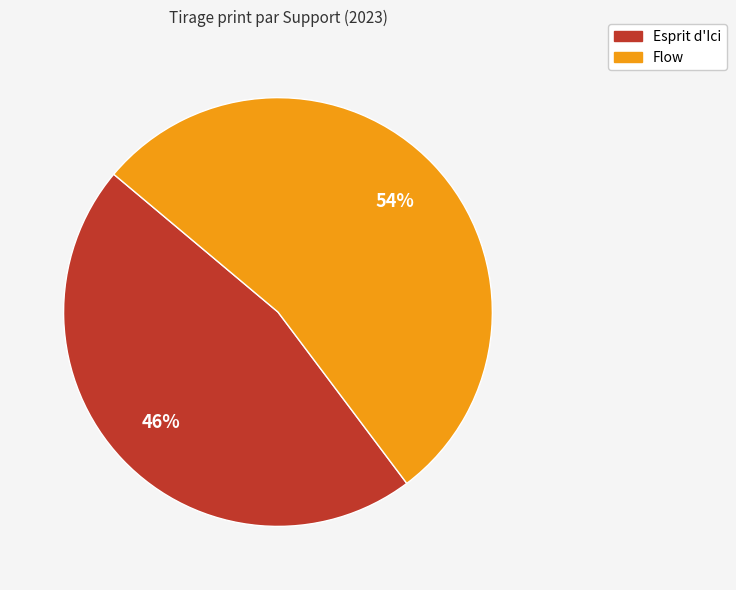

What is the ratio of the value at Flow to the value at Esprit d'Ici?

1.2